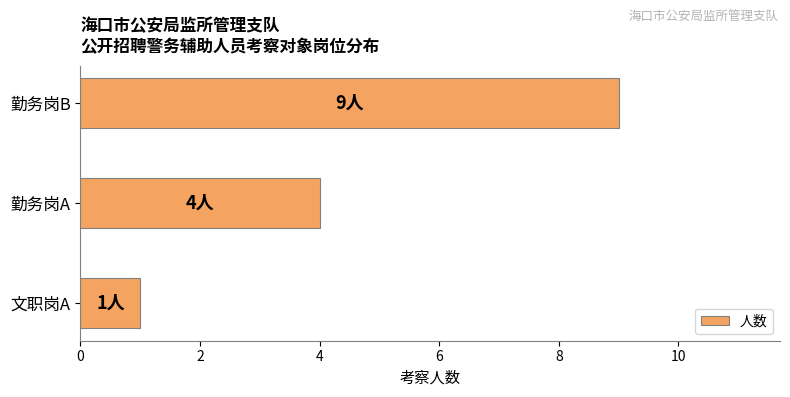

Rank the categories by value from lowest to highest.

文职岗A, 勤务岗A, 勤务岗B